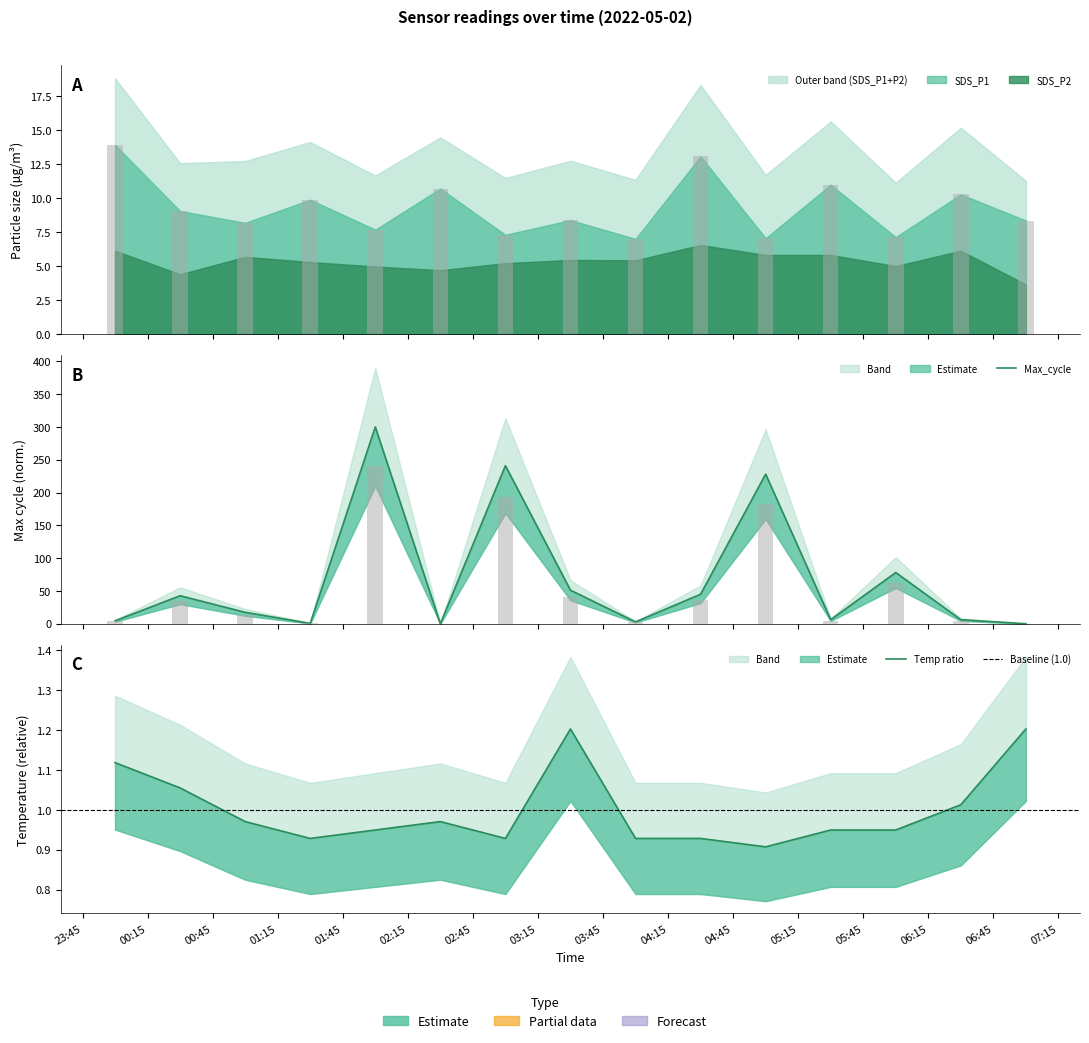

The value of Temp ratio at 06:15 is 1.0. True or false?

True